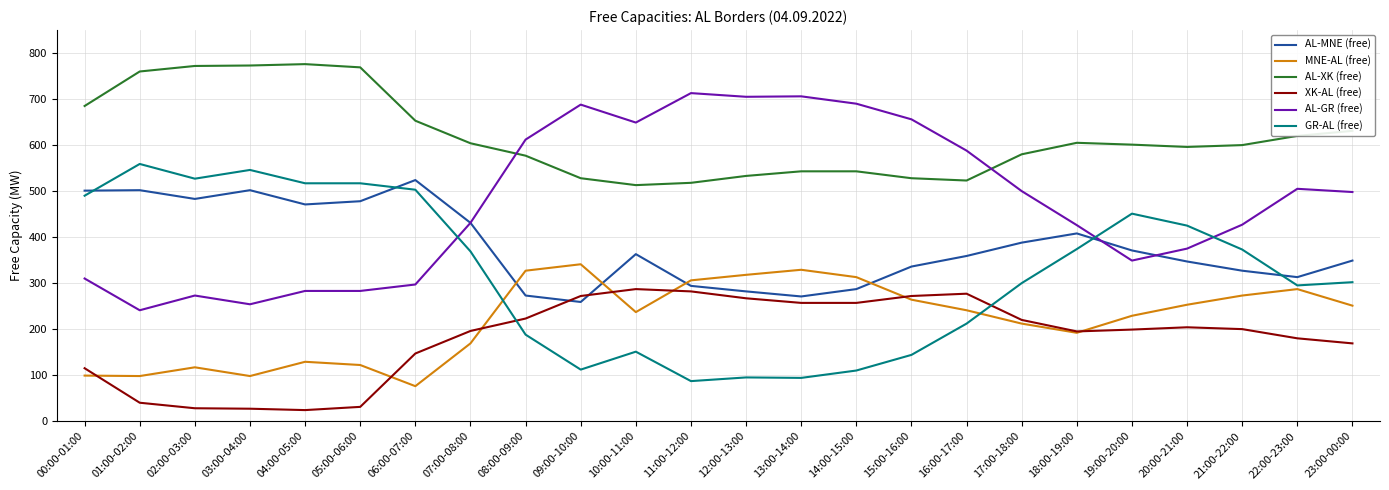

What is the smallest value displayed?

24